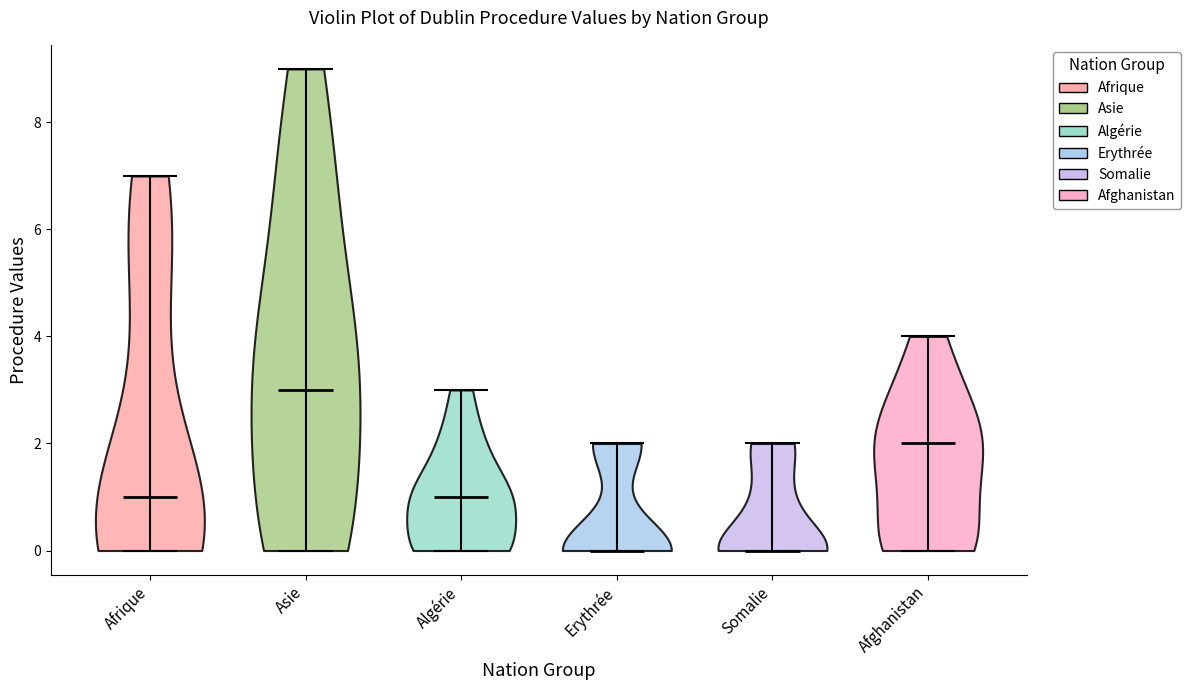

Reading left to right, read every violin against the y-axis: where its median line is, and the lowest and highest points it reaches. The values are not printed on the chart, so give them approximately, as read against the axis.

Afrique: median line 1, lowest point 0, highest point 7
Asie: median line 3, lowest point 0, highest point 9
Algérie: median line 1, lowest point 0, highest point 3
Erythrée: median line 0, lowest point 0, highest point 2
Somalie: median line 0, lowest point 0, highest point 2
Afghanistan: median line 2, lowest point 0, highest point 4